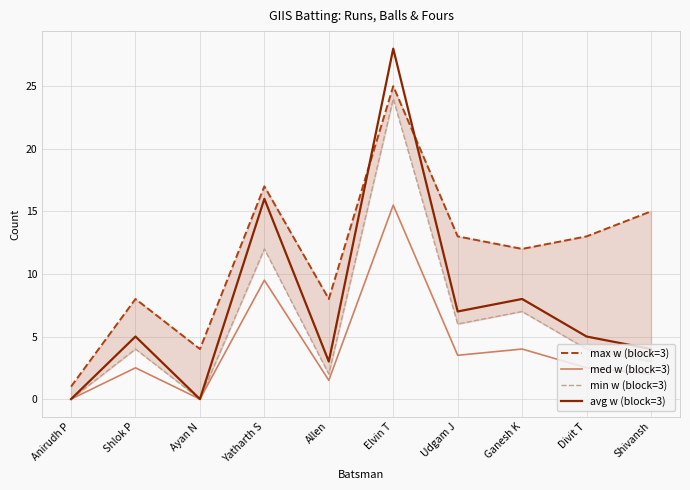

True or false: med w (block=3) and max w (block=3) intersect in this chart.

False